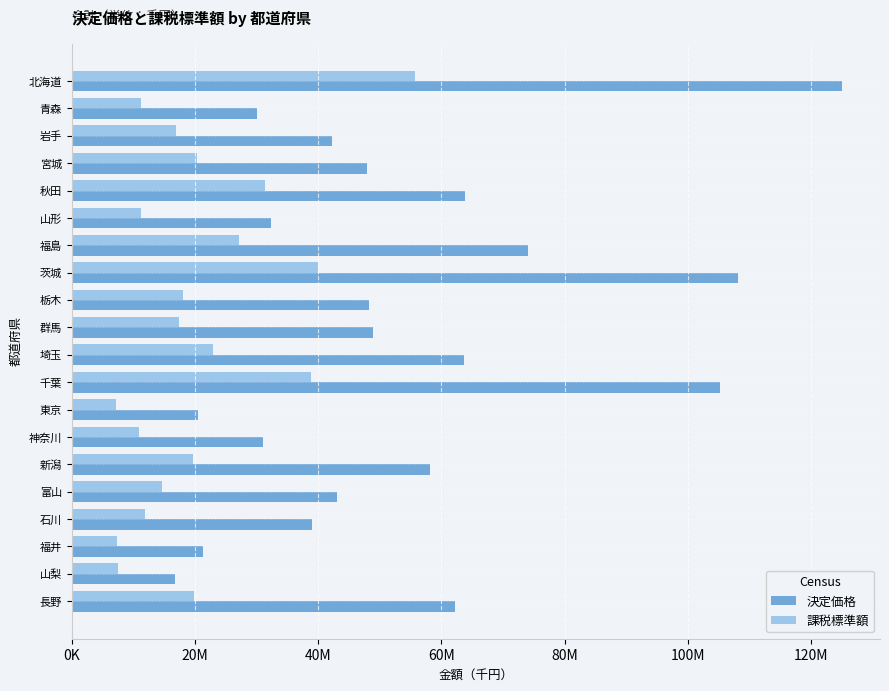

Reading left to right, what are all the values shown in this chart?

決定価格: 124913652	30108967	42181882	47943526	63760046	32425643	74055769	108041257	48195995	48828747	63728744	105126452	20544089	30986969	58189830	43063395	38982100	21261637	16843229	62248956
課税標準額: 55772202	11190713	16854484	20363072	31333094	11189768	27082604	39915732	18084960	17422054	23011240	38776675	7170833	10945336	19746293	14599156	11900026	7363226	7586666	19931961